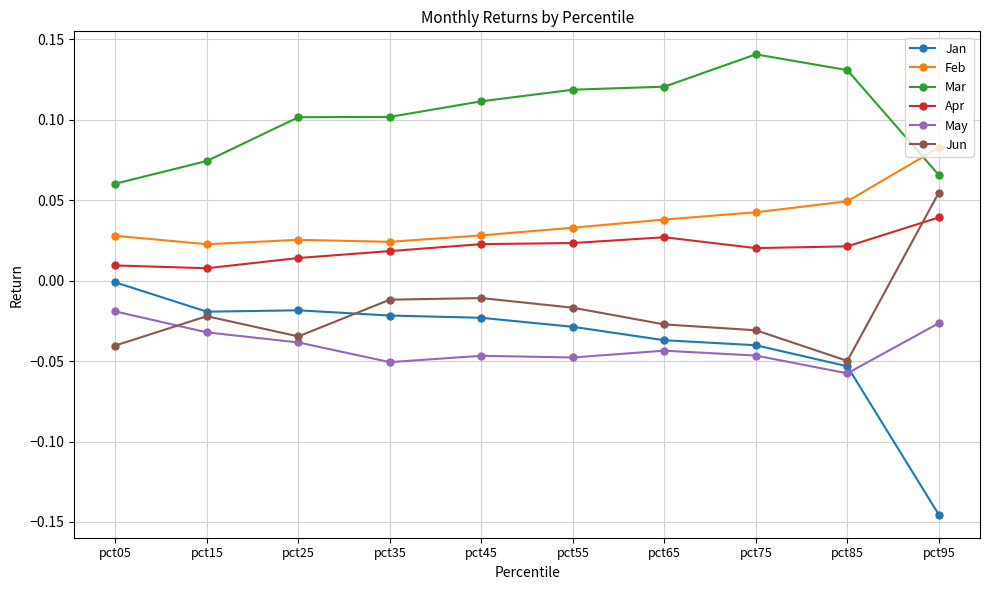

At pct15, list the series in order from largest to smallest.

Mar, Feb, Apr, Jan, Jun, May